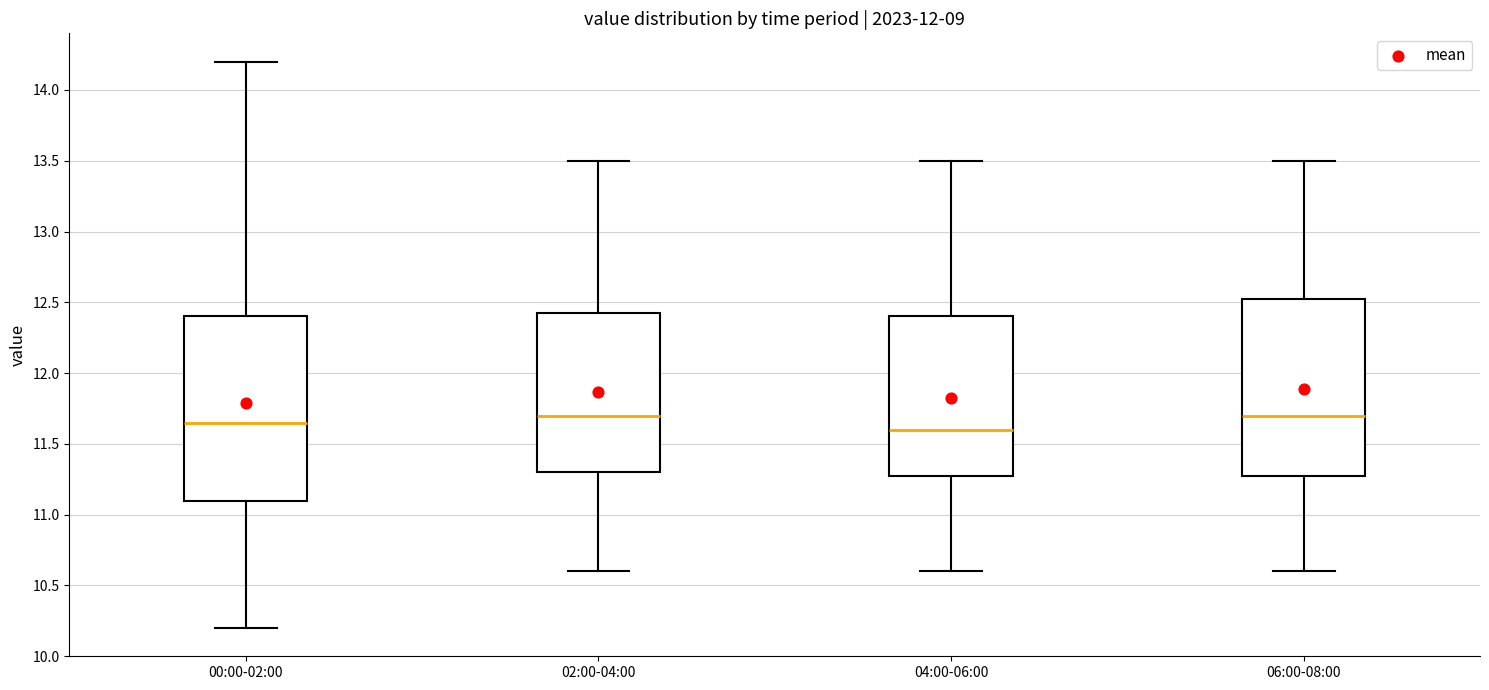

Reading left to right, read every box against the y-axis: the position of its median line, the range the box covers, and the ends of its whiskers. The values are not printed on the chart, so give them approximately, as read against the axis.

00:00-02:00: median 11.65, box 11.10 to 12.40, whiskers 10.20 to 14.20
02:00-04:00: median 11.70, box 11.30 to 12.45, whiskers 10.60 to 13.50
04:00-06:00: median 11.60, box 11.30 to 12.40, whiskers 10.60 to 13.50
06:00-08:00: median 11.70, box 11.30 to 12.55, whiskers 10.60 to 13.50